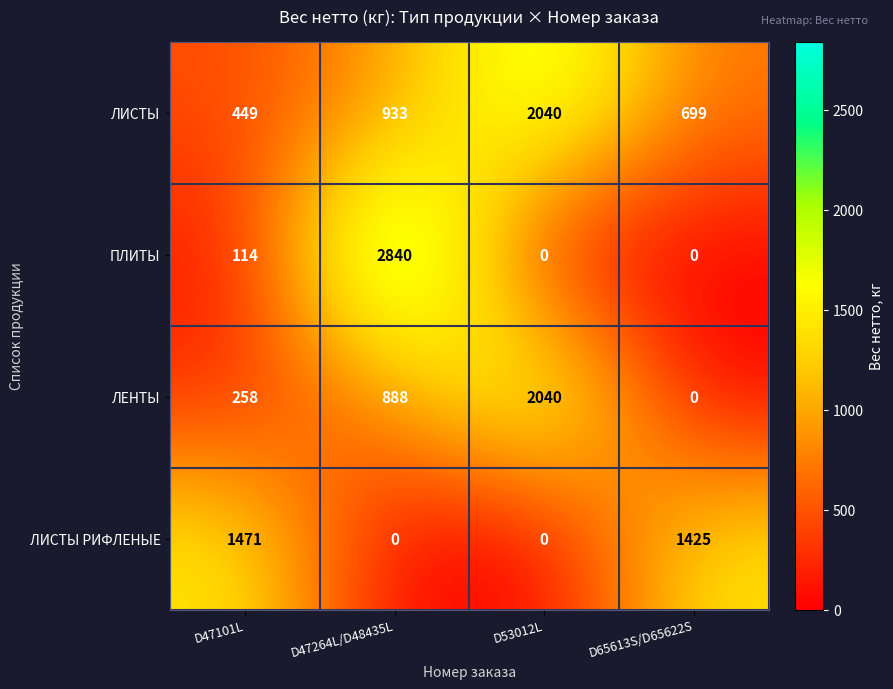

Rank the series at D47264L/D48435L from lowest to highest value.

ЛИСТЫ РИФЛЕНЫЕ, ЛЕНТЫ, ЛИСТЫ, ПЛИТЫ